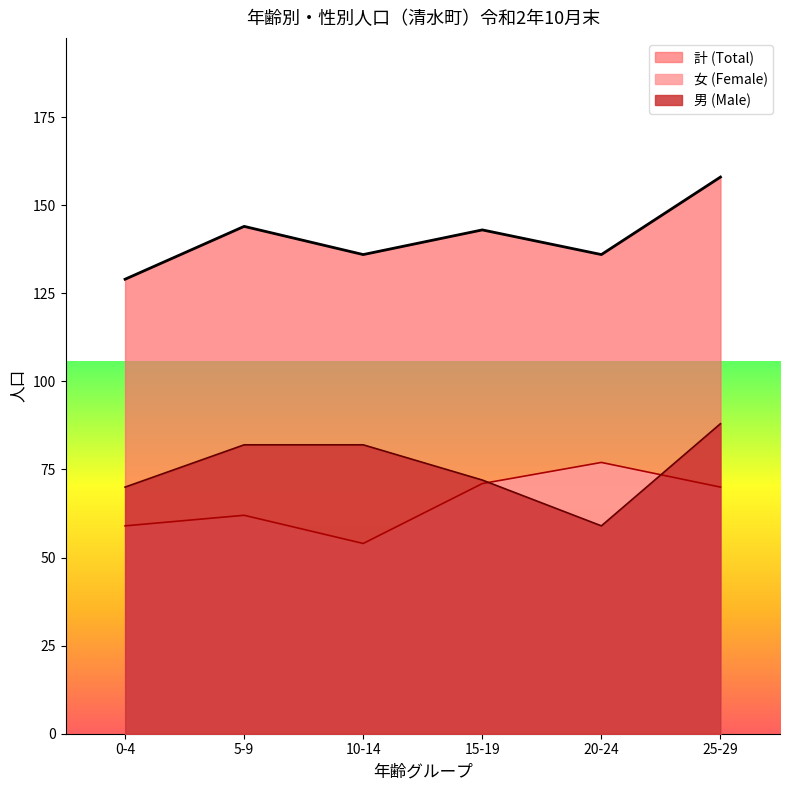

What is the spread (max minus min) of values at 5-9?

82